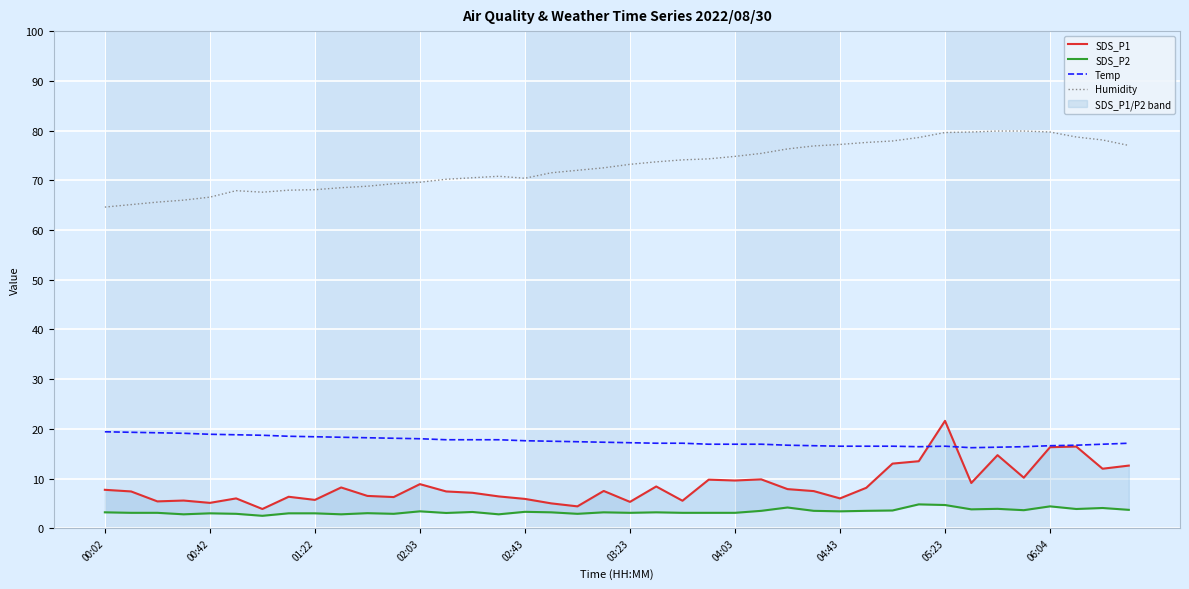

What is the sum of all SDS_P1 values?

343.9